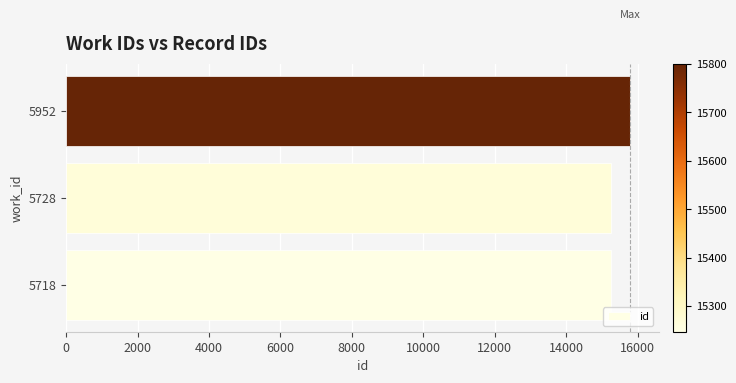

True or false: the data shows 8833 at 5952.

False